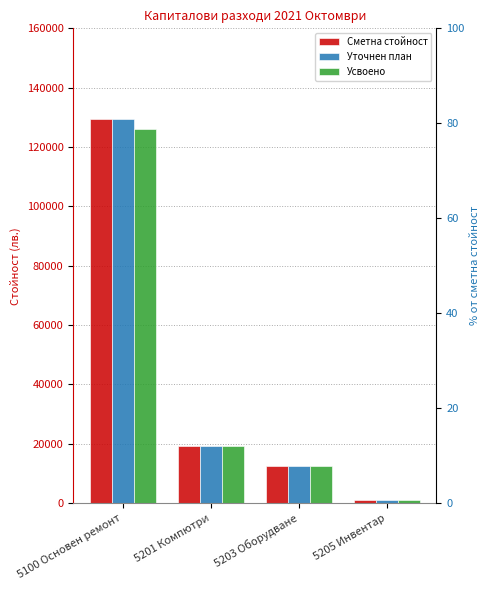

Reading left to right, transcribe all the data shown in this chart.

Сметна стойност: 129454	19364	12360	1192
Уточнен план: 129454	19364	12360	1192
Усвоено: 125933	19364	12360	1192